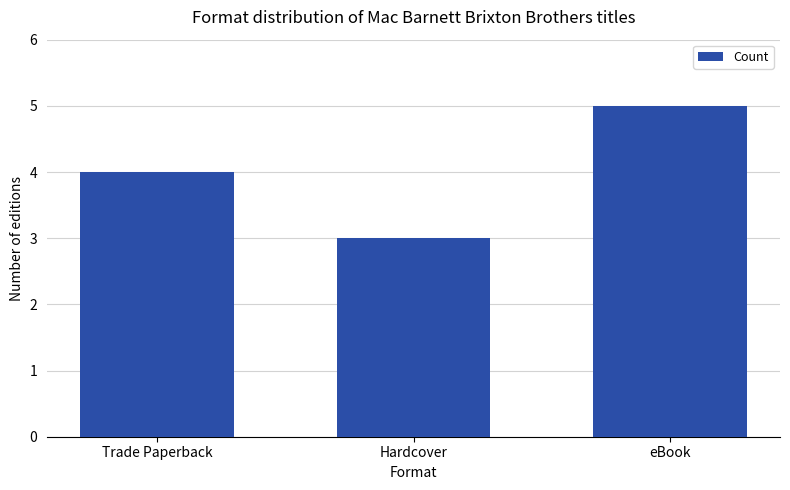

What position from the left is eBook?

3